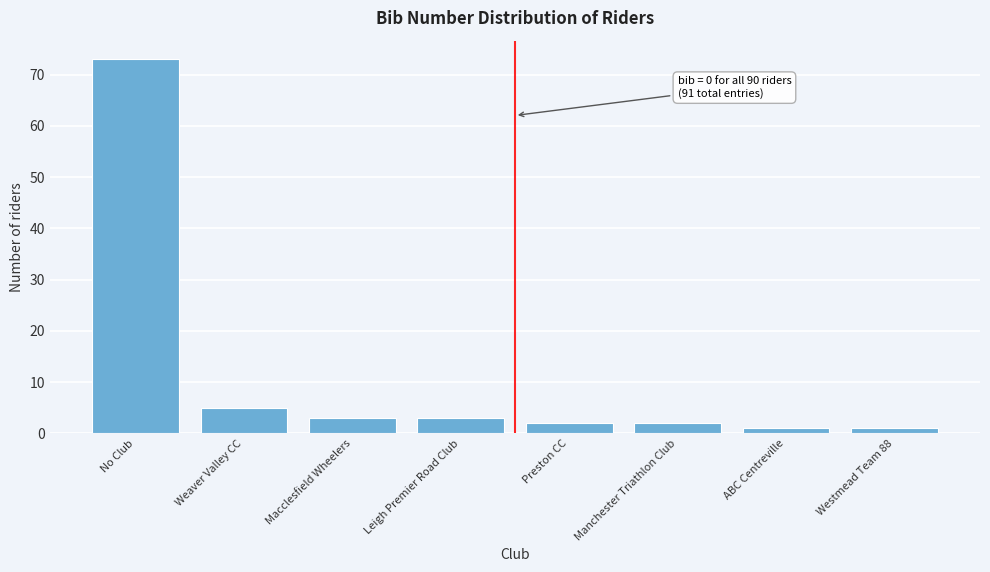

Reading left to right, transcribe all the data shown in this chart.

No Club=73	Weaver Valley CC=5	Macclesfield Wheelers=3	Leigh Premier Road Club=3	Preston CC=2	Manchester Triathlon Club=2	ABC Centreville=1	Westmead Team 88=1